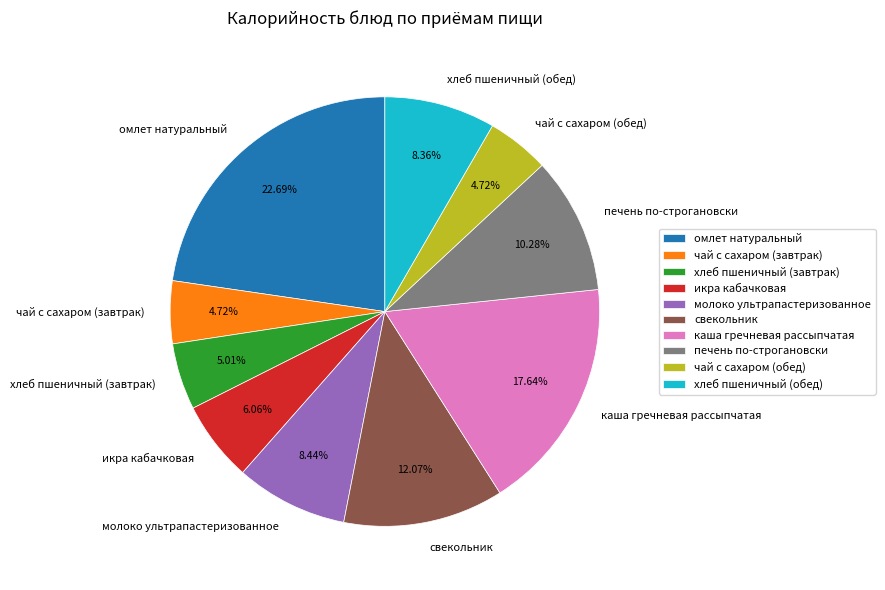

To the nearest percent, what is the combined percentage of молоко ультрапастеризованное and свекольник?

21%